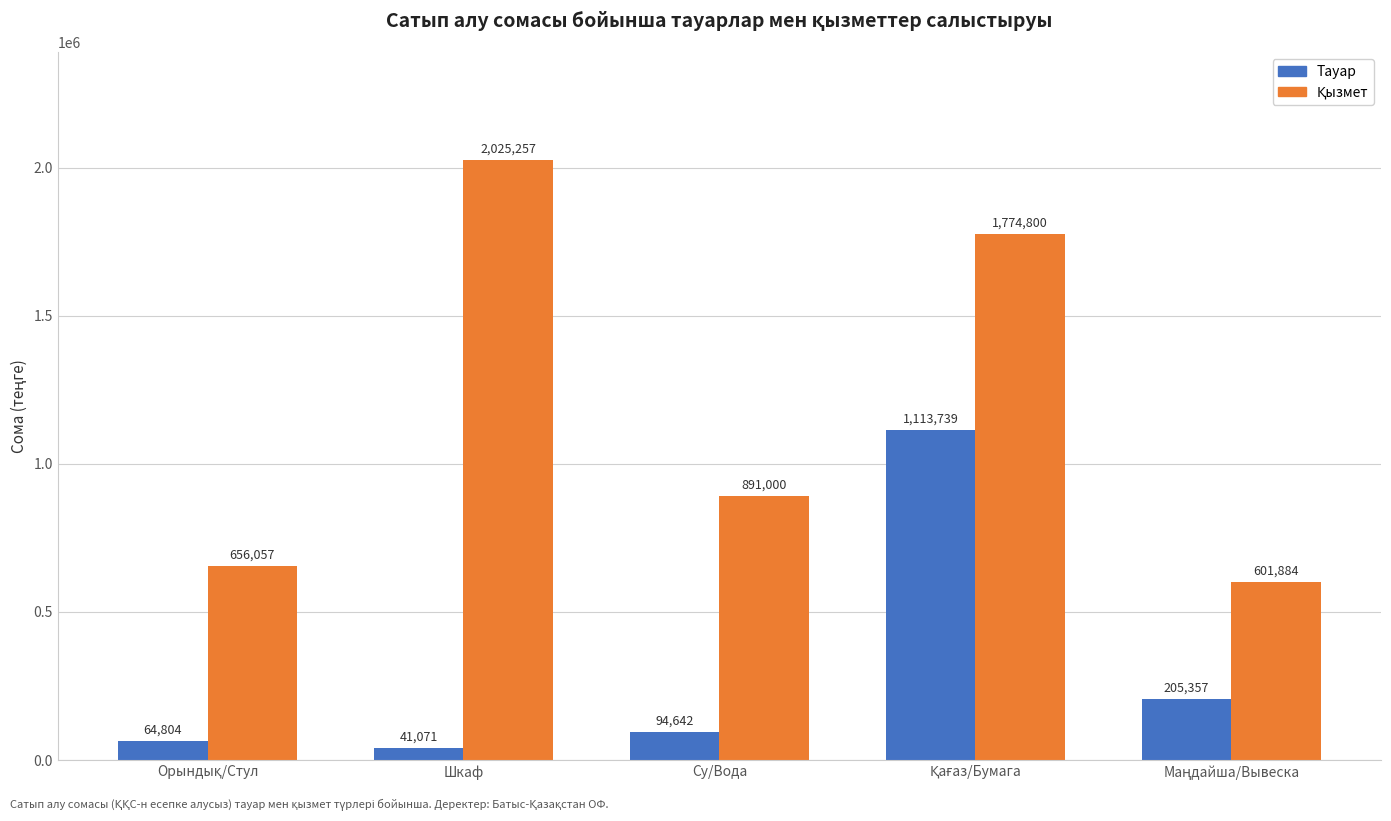

At which category does the chart reach its minimum across all series?

Шкаф